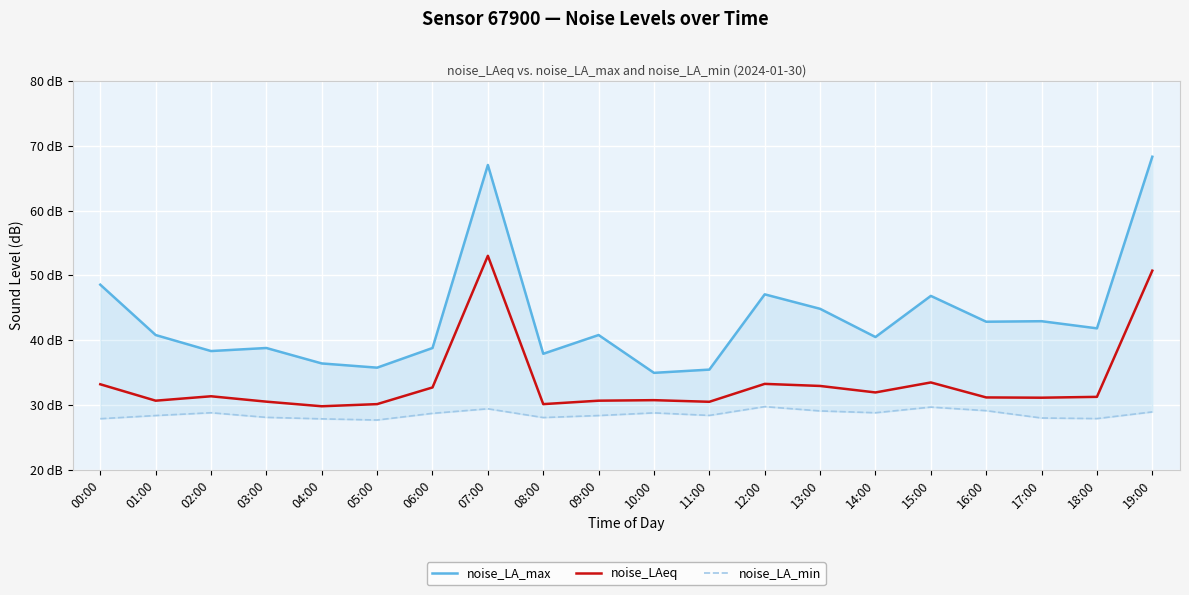

Reading left to right, what are all the values shown in this chart?

noise_LA_max: 48.6	40.8	38.4	38.8	36.4	35.8	38.8	67.0	37.9	40.8	35.0	35.5	47.1	44.9	40.5	46.9	42.9	43.0	41.9	68.3
noise_LAeq: 33.2	30.7	31.4	30.6	29.8	30.2	32.7	53.0	30.2	30.7	30.8	30.5	33.3	33.0	32.0	33.5	31.2	31.2	31.3	50.7
noise_LA_min: 27.9	28.4	28.8	28.1	27.9	27.7	28.8	29.4	28.1	28.4	28.8	28.4	29.8	29.1	28.8	29.7	29.2	28.0	27.9	29.0